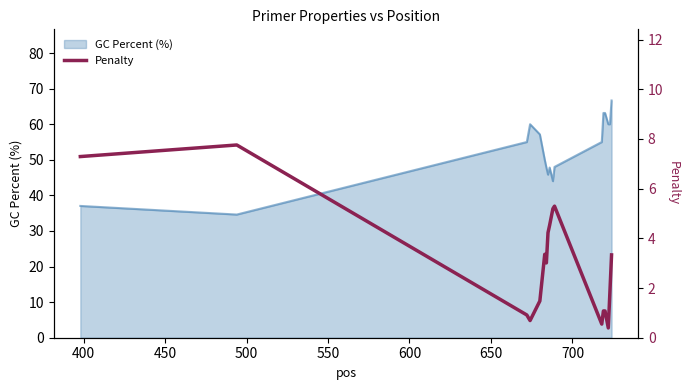

The value of pen at 13 is 1.9. True or false?

False